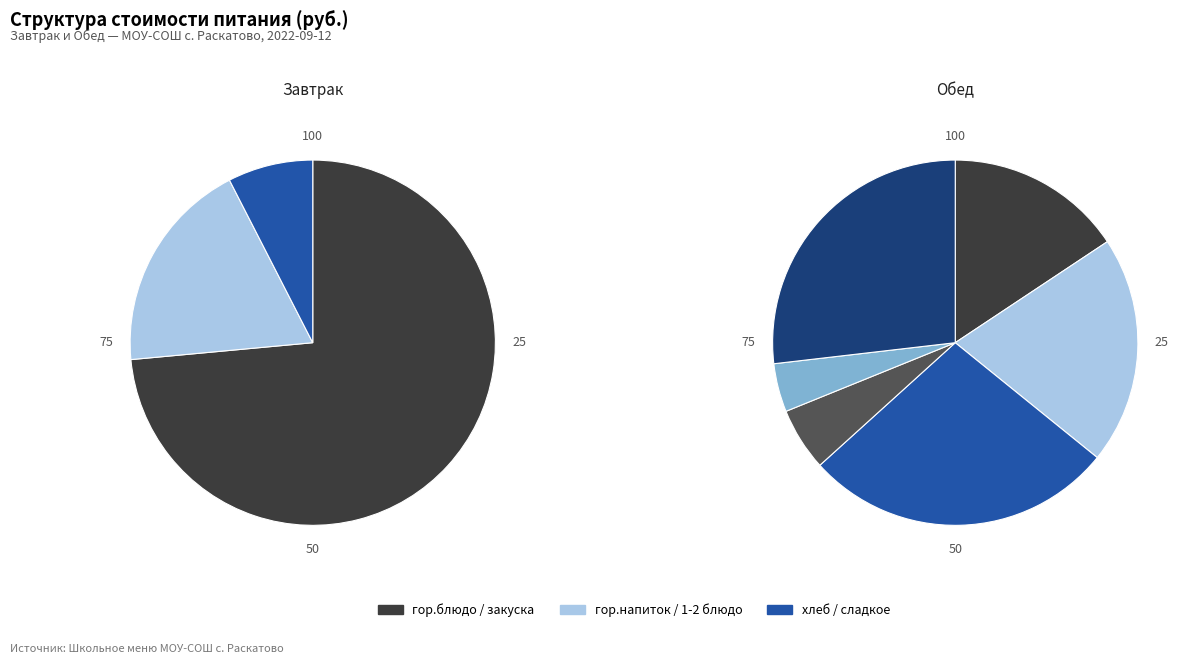

True or false: гор.блюдо accounts for 68% of the total.

False